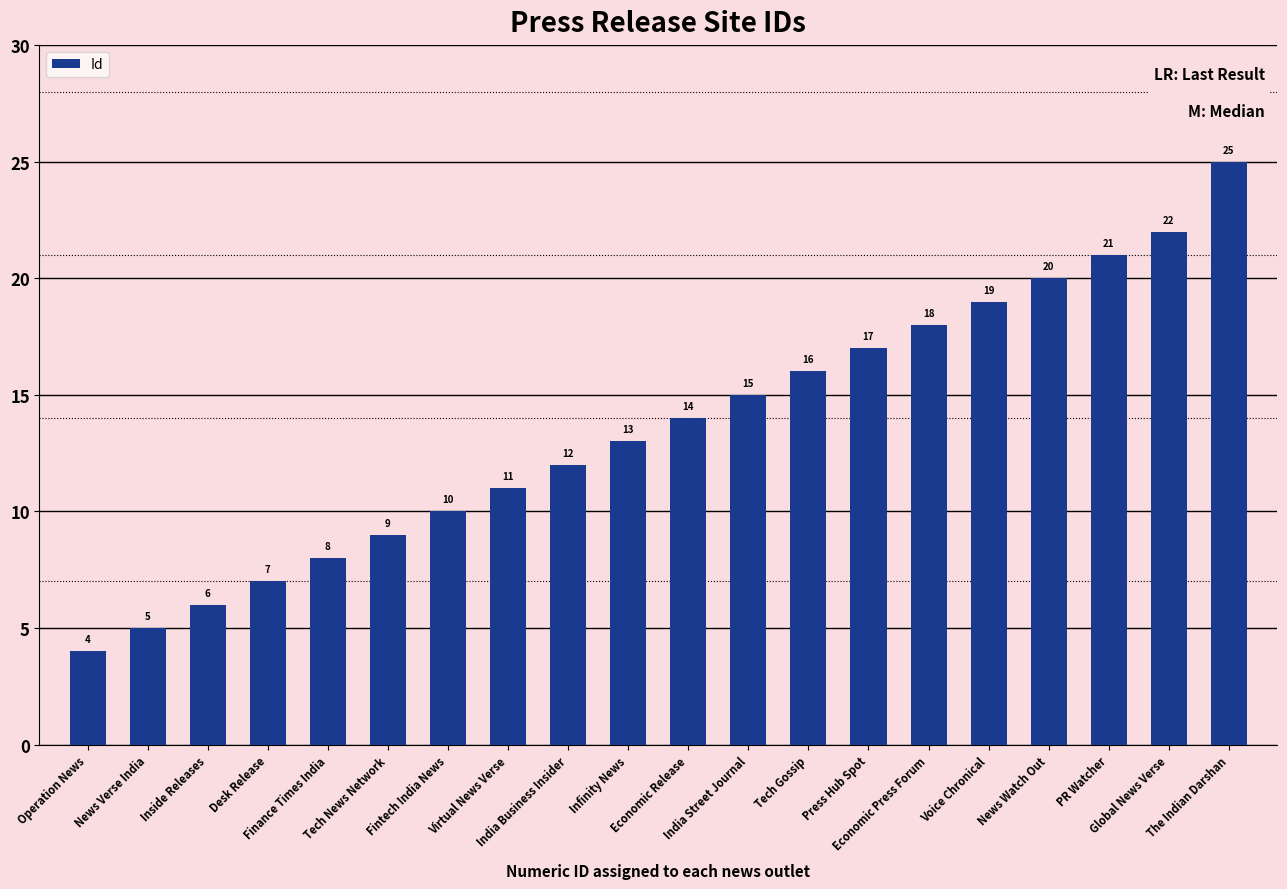

What is the maximum value shown in the chart?

25